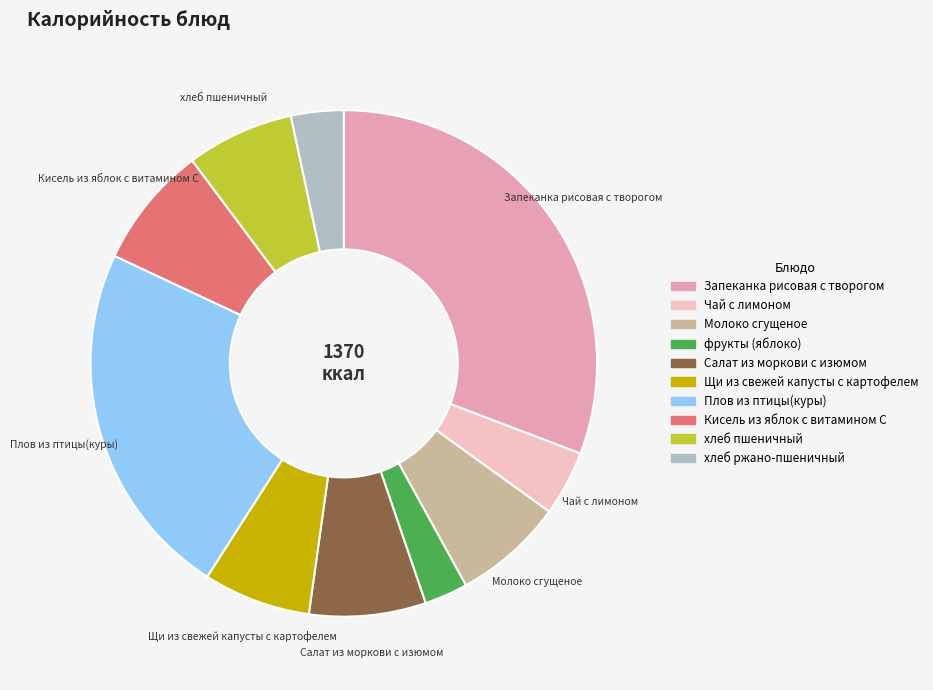

What is the change in value from Молоко сгущеное to Щи из свежей капусты с картофелем?

-2.5